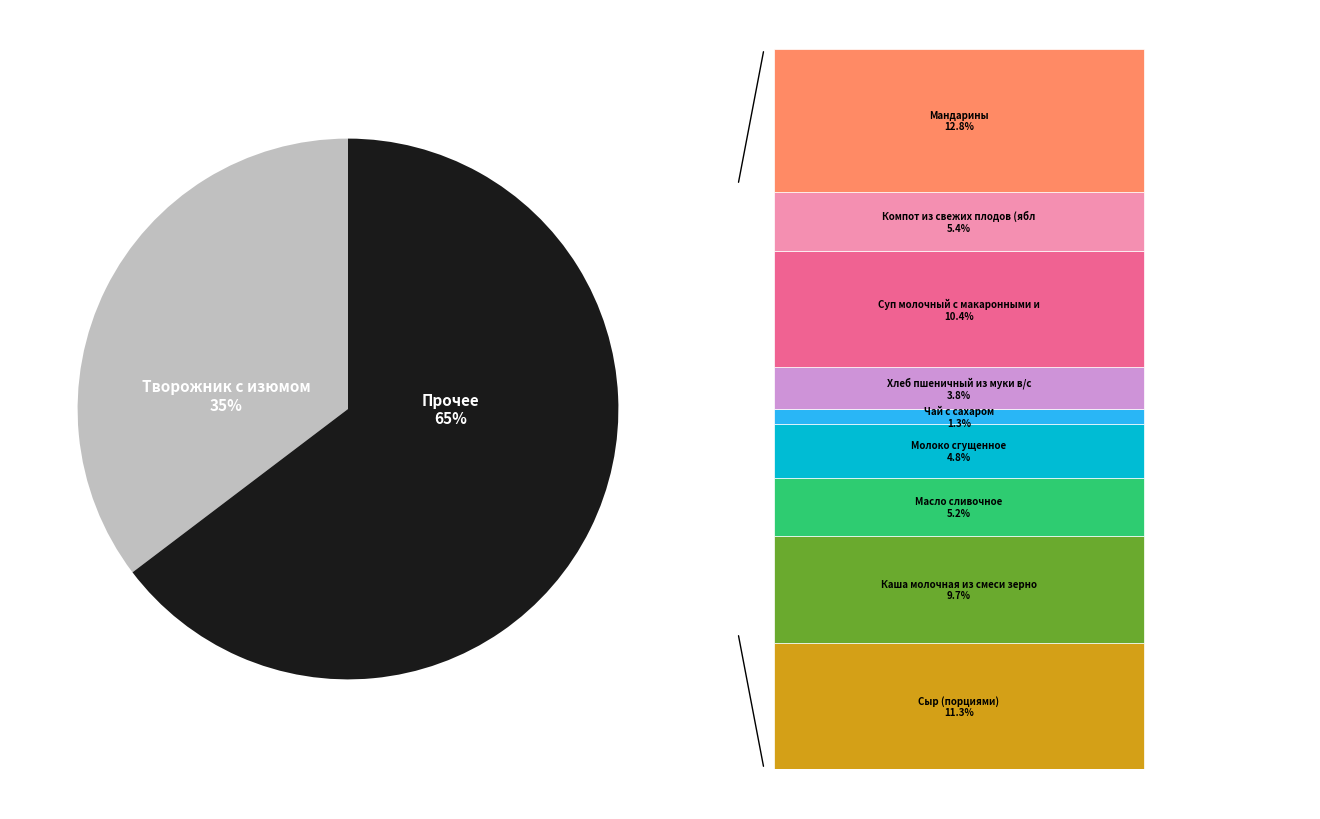

What percentage do Каша молочная из смеси зерновых хлопьев and Сыр (порциями) together represent?

21.0%